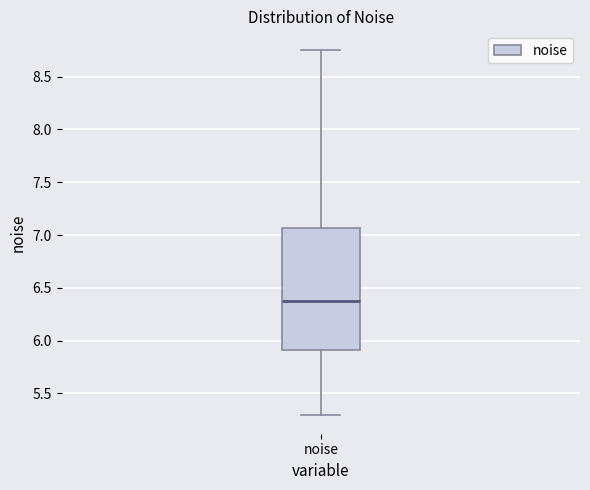

Transcribe this box plot: give where the median line is, the range the box spans, and where the two whiskers end, as read against the y-axis. The values are not printed on the chart, so give them approximately, as read against the axis.

median 6.40, box 5.90 to 7.05, whiskers 5.30 to 8.75